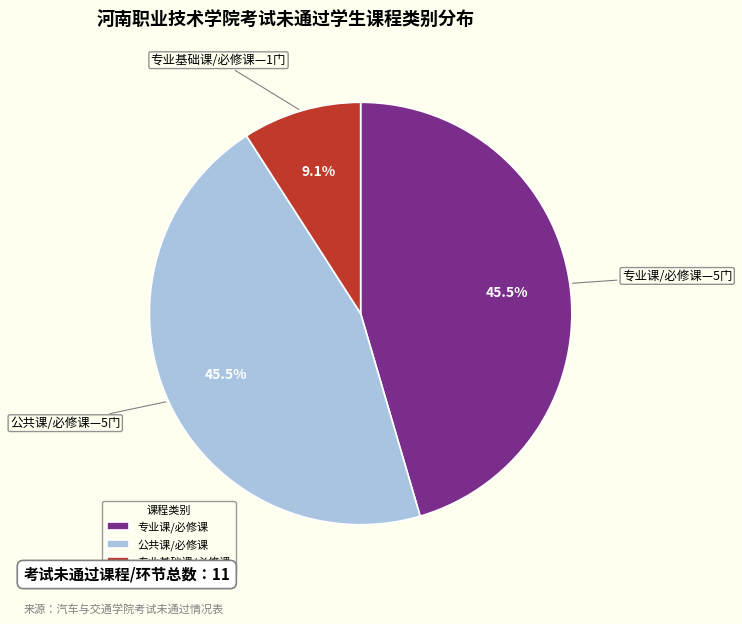

The 专业课/必修课 slice represents 35% of the pie. True or false?

False